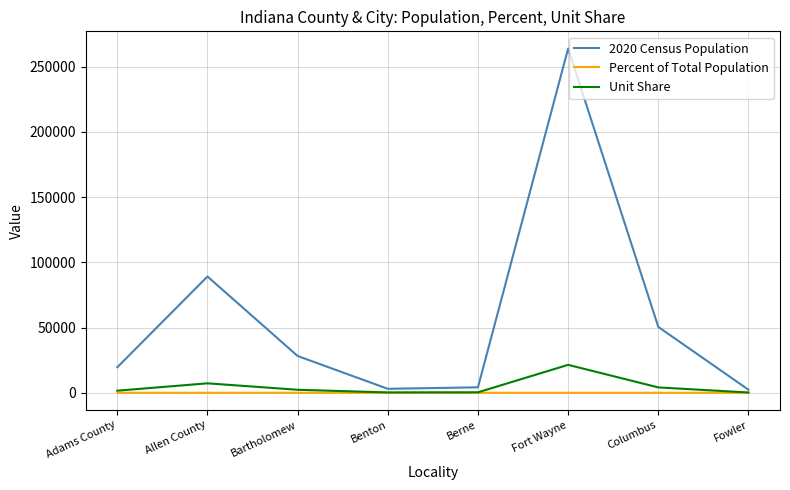

Rank the series by their maximum value, from lowest to highest.

Percent of Total Population, Unit Share, 2020 Census Population